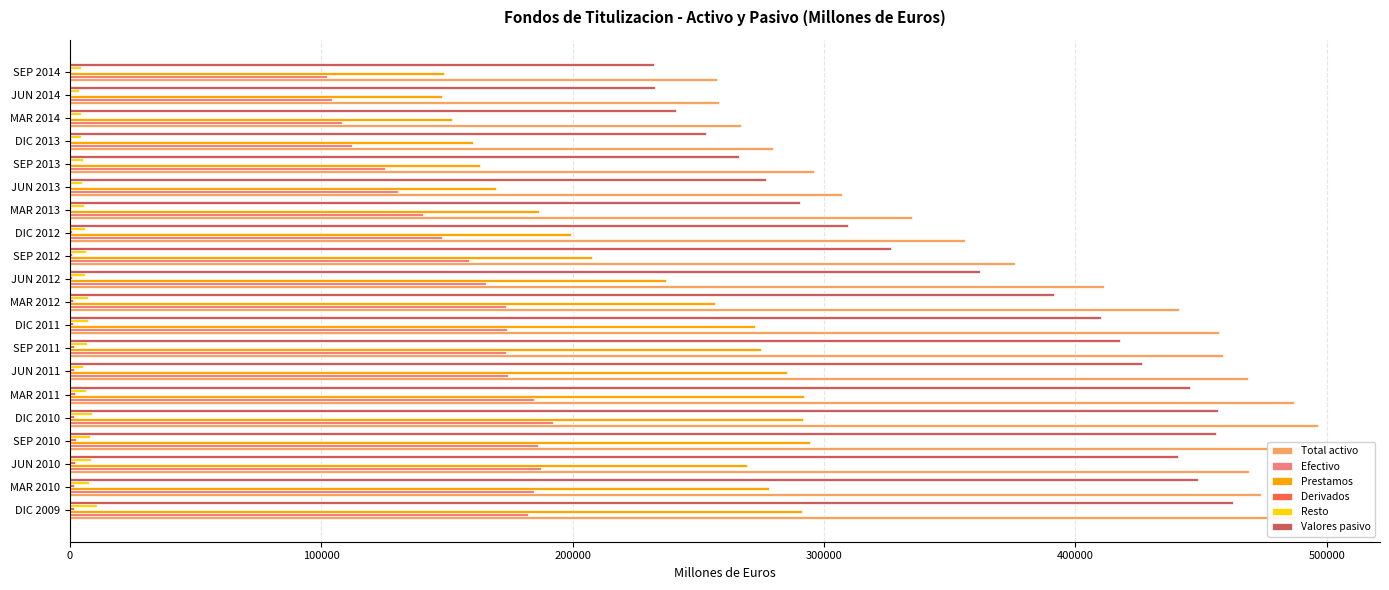

Which series changed the most between MAR 2010 and SEP 2013?

Valores pasivo